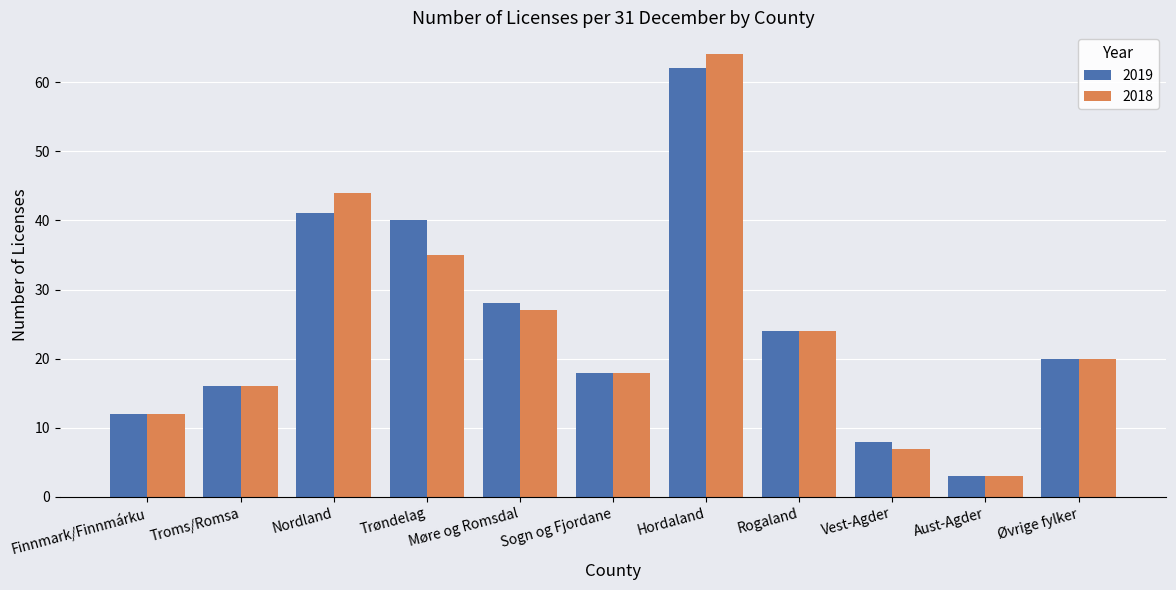

What is the total value across all series at Vest-Agder?

15